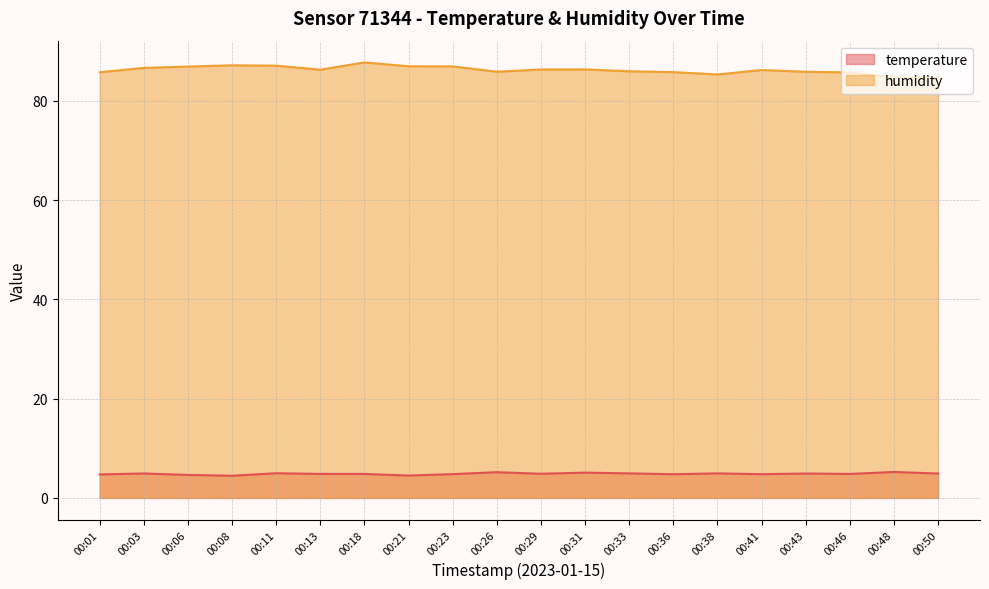

How many interior local valleys does the temperature series have?

6